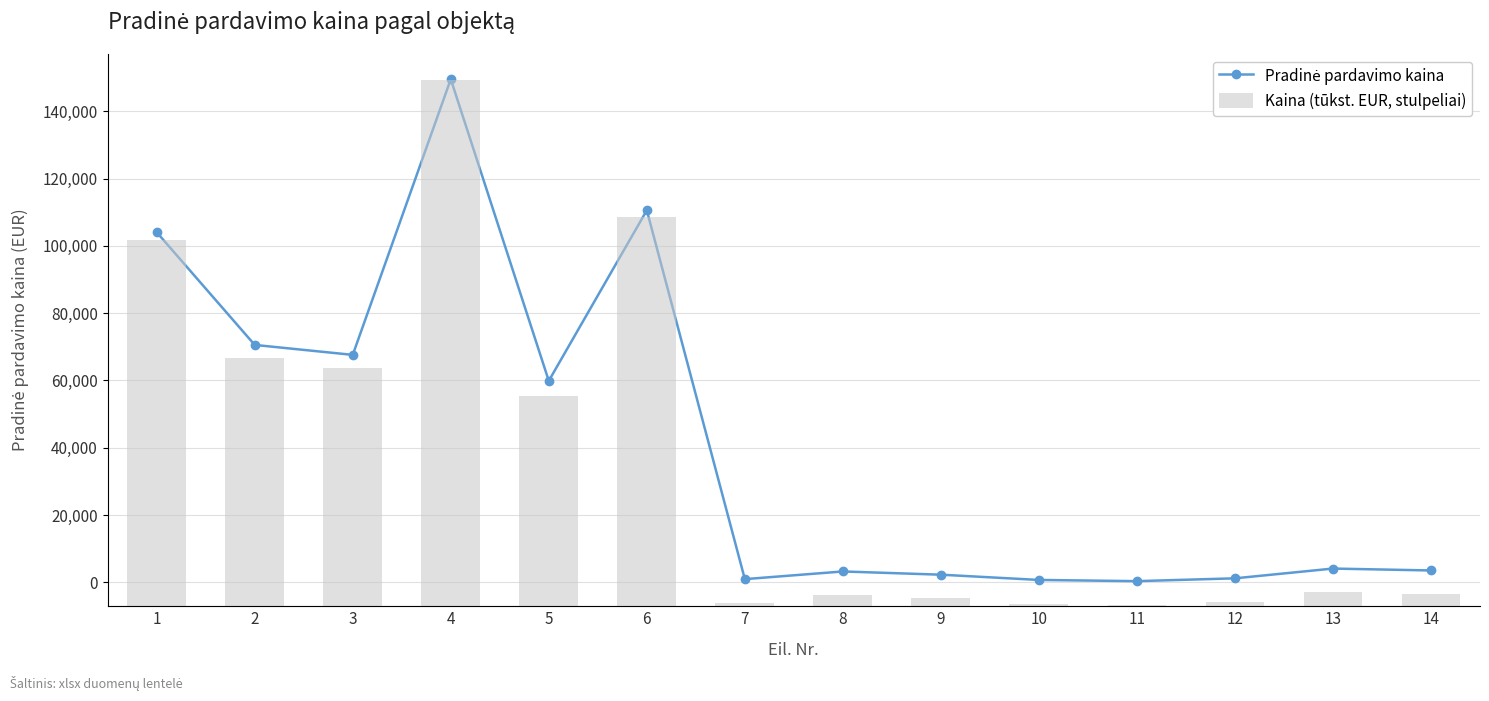

What is the difference between the maximum and second lowest values in the Kaina (tūkst. EUR, stulpeliai) series?

148.8